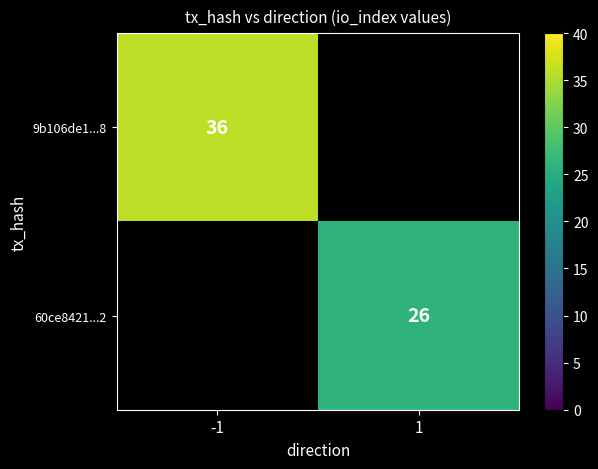

The value of 9b106de1...8 at -1 is 9. True or false?

False